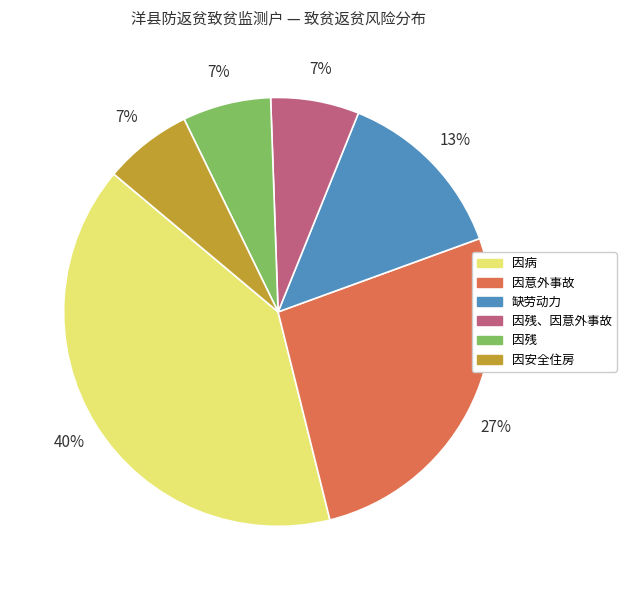

Does any single category account for the majority?

No